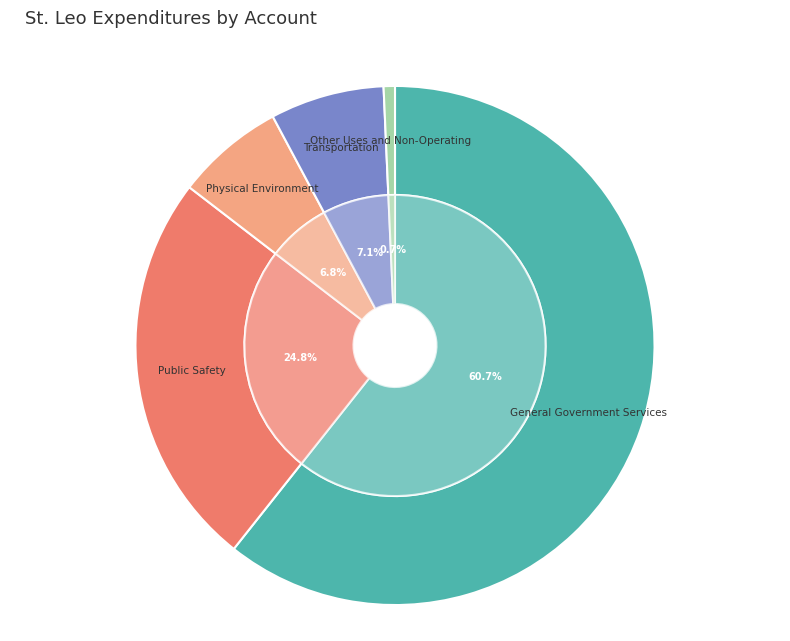

How many segments does this pie chart have?

5